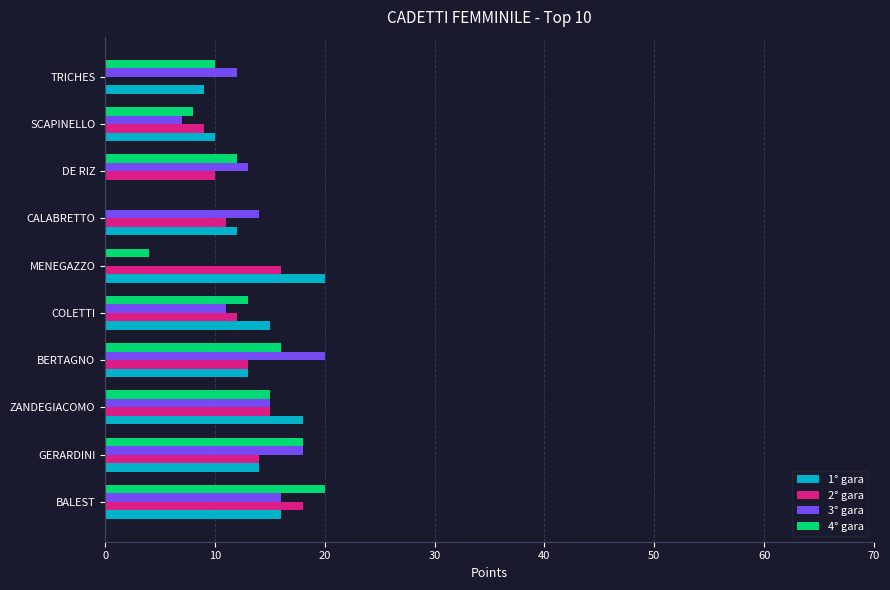

How many categories are shown in the chart?

10